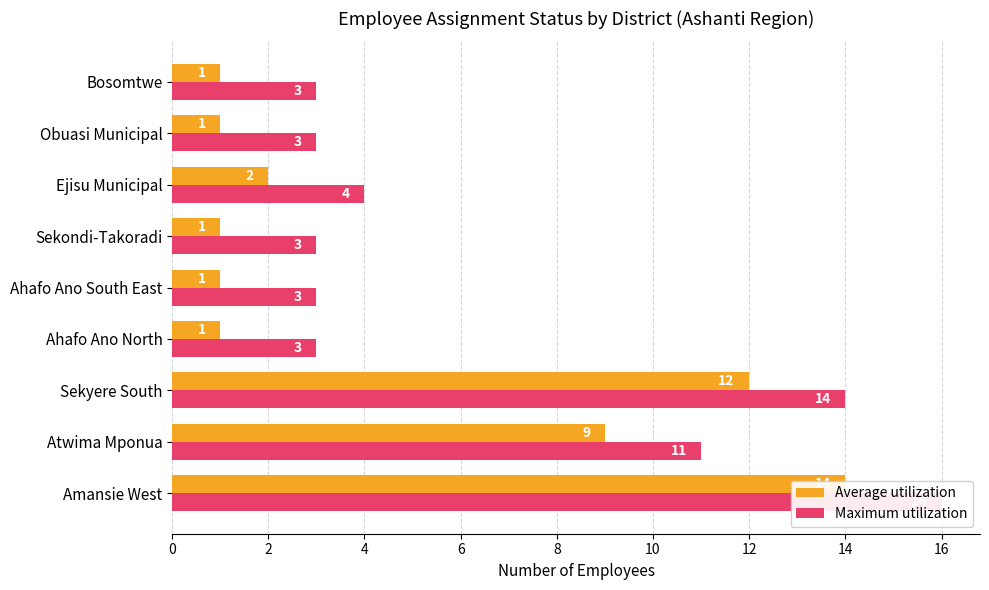

What is the value of the Maximum utilization bar at the 1st from the left?

16